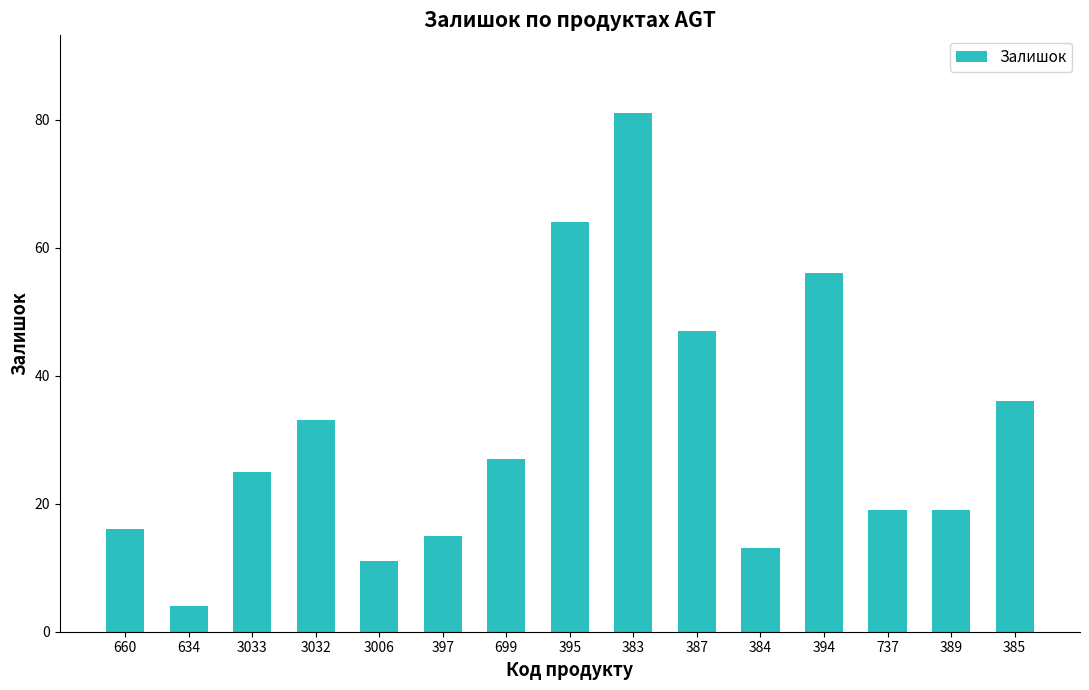

Between 634 and 394, which is larger?

394